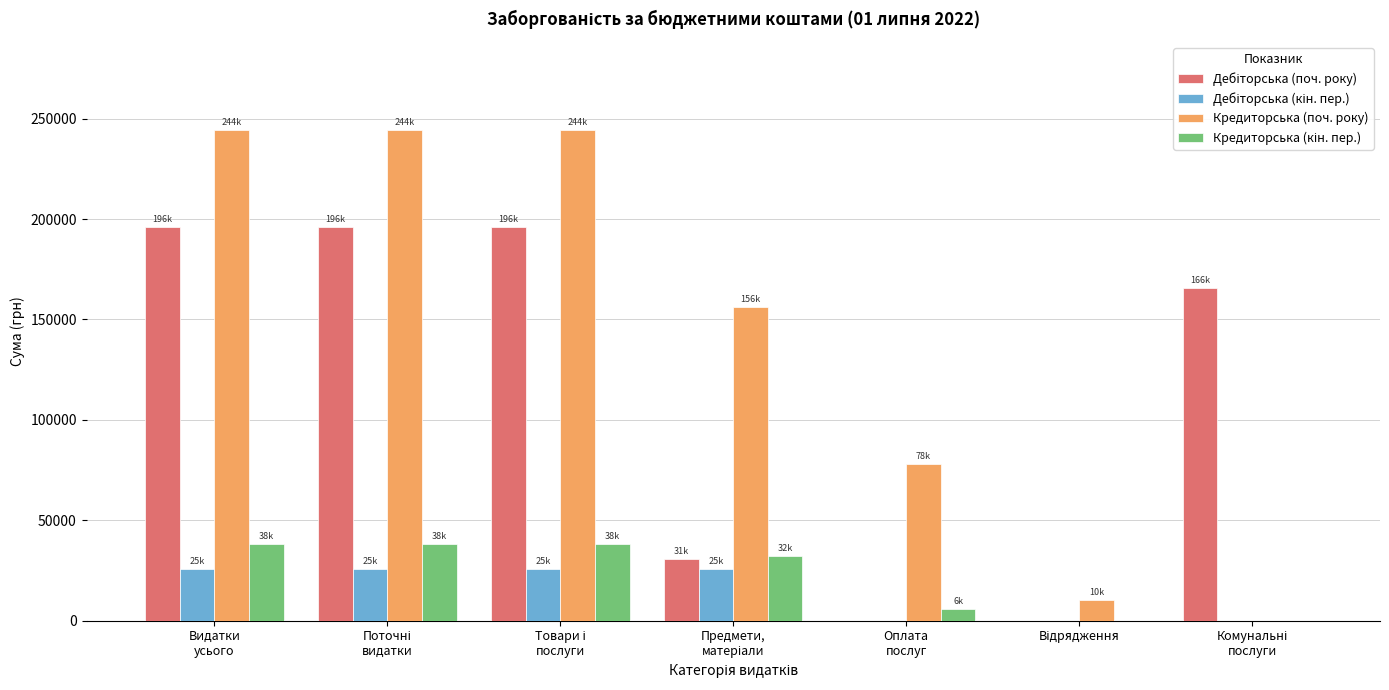

What is the greatest value displayed?

244355.9